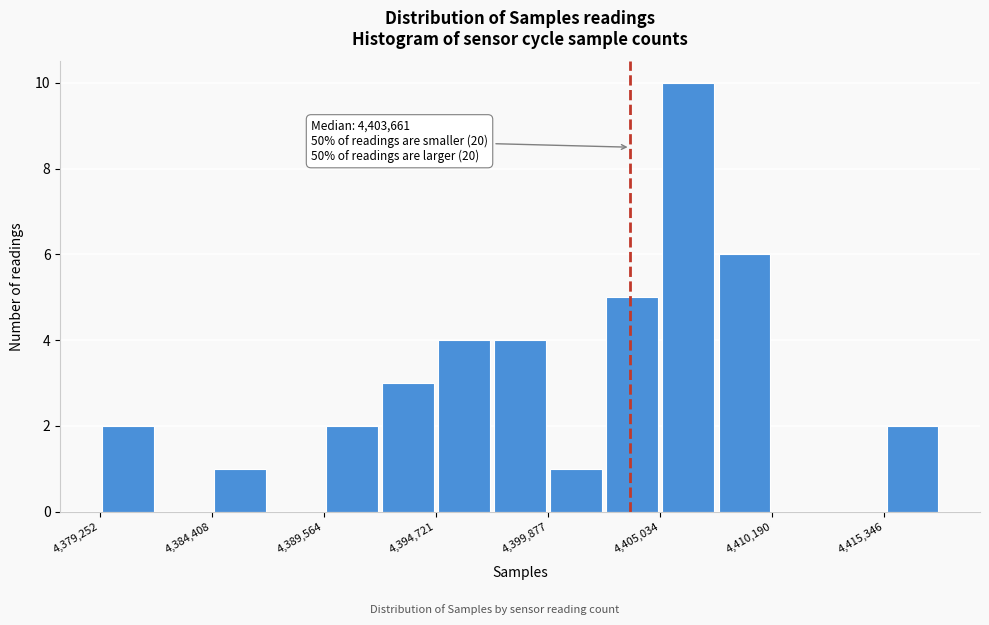

Around what value on the x-axis is the tallest bar? Give the approximate position of its centre, as read against the axis.

4406000